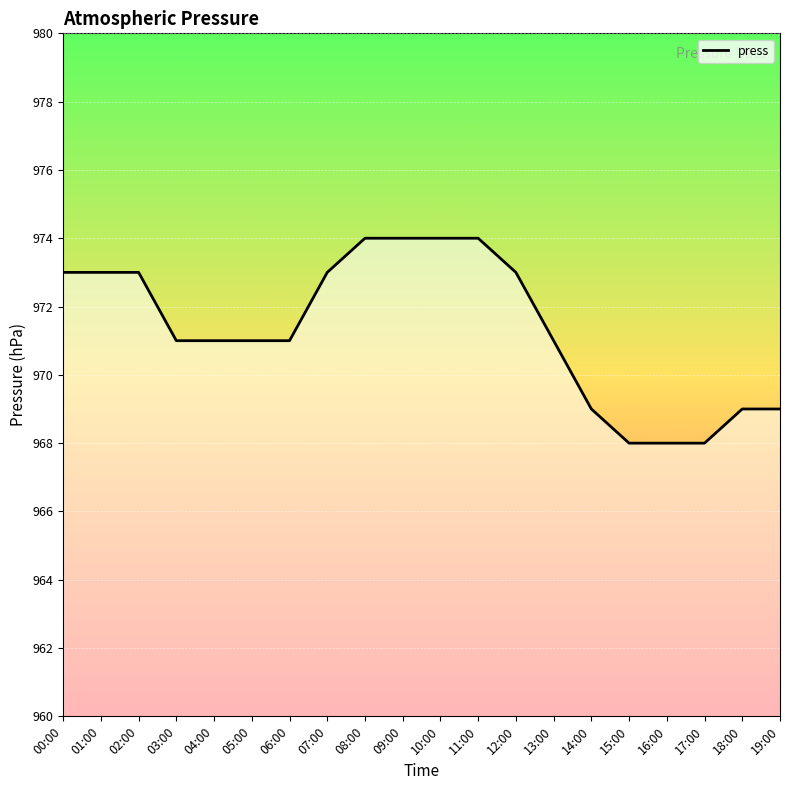

The value at 12:00 is 973. True or false?

True